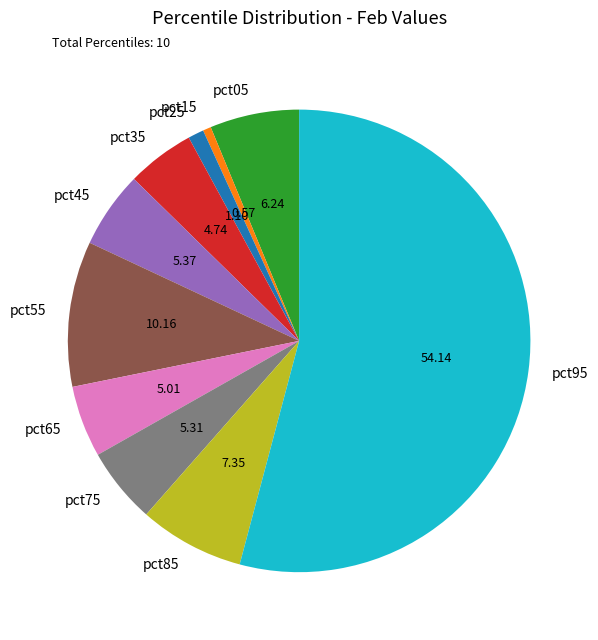

Combined, do pct05 and pct85 account for over 50%?

No